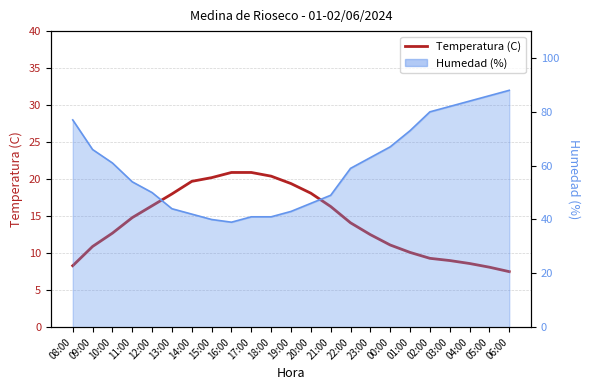

How many lines are shown in the chart?

1